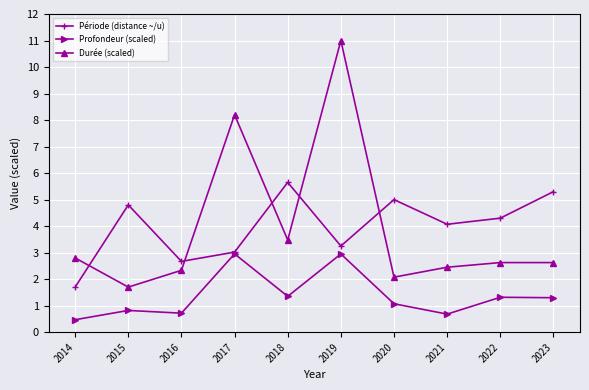

True or false: Profondeur (scaled) and Durée (scaled) cross at least once.

False